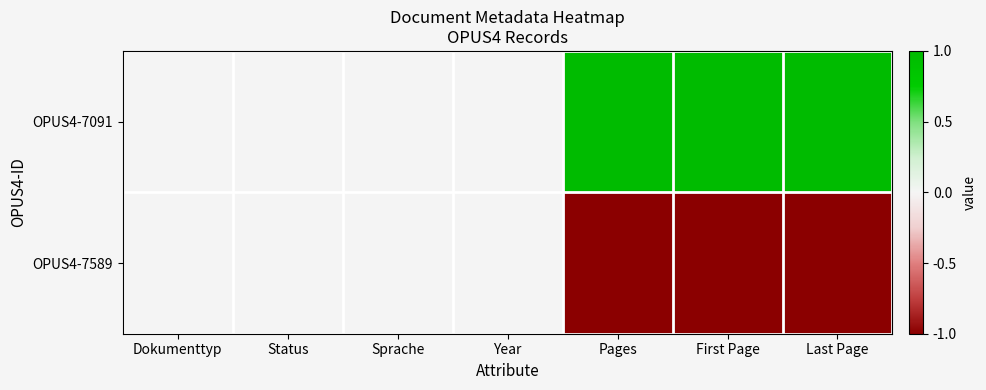

The OPUS4-7589 series shows -1 at Pages. True or false?

True